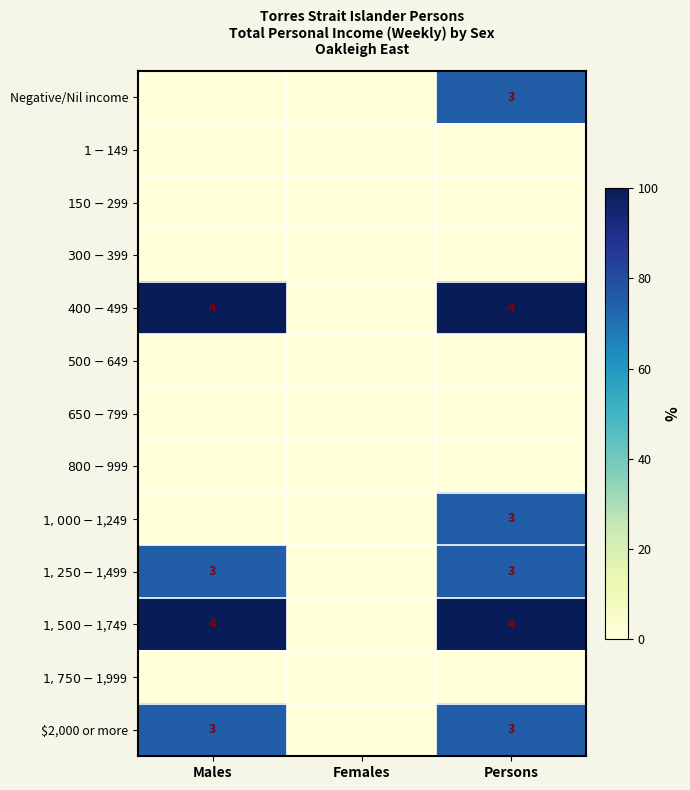

What is the difference between the highest and lowest values at Males?

100